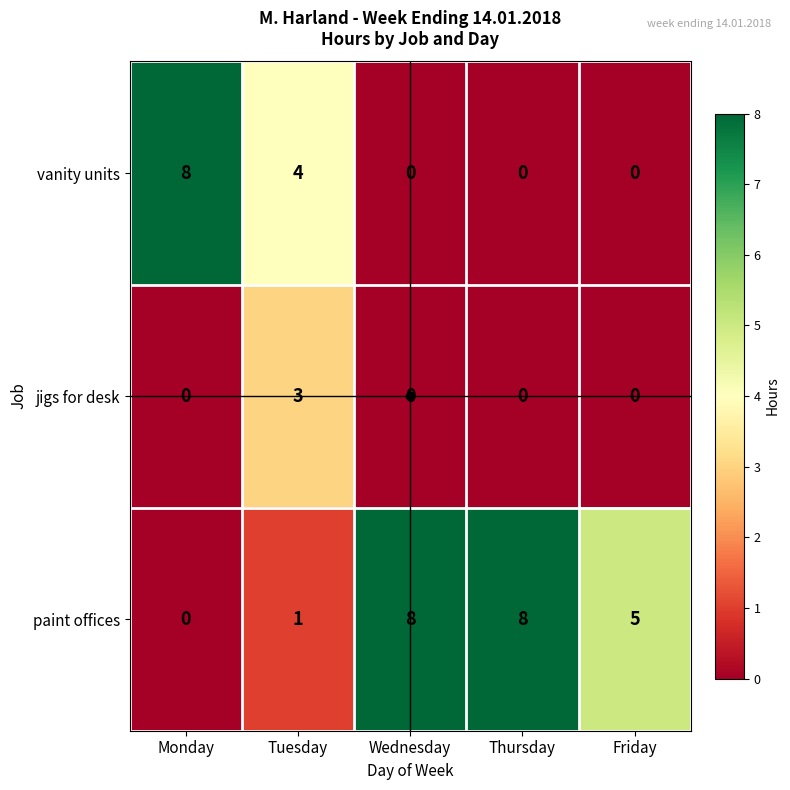

What is the total value across all series at Wednesday?

8